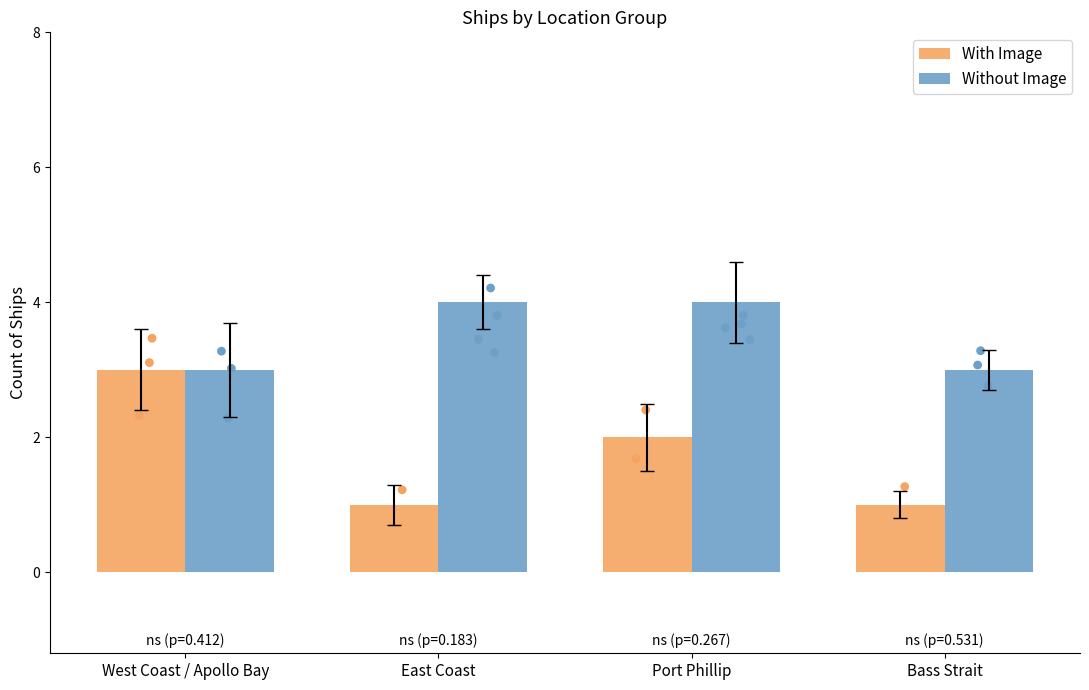

What is the total value across all series at Port Phillip?

6